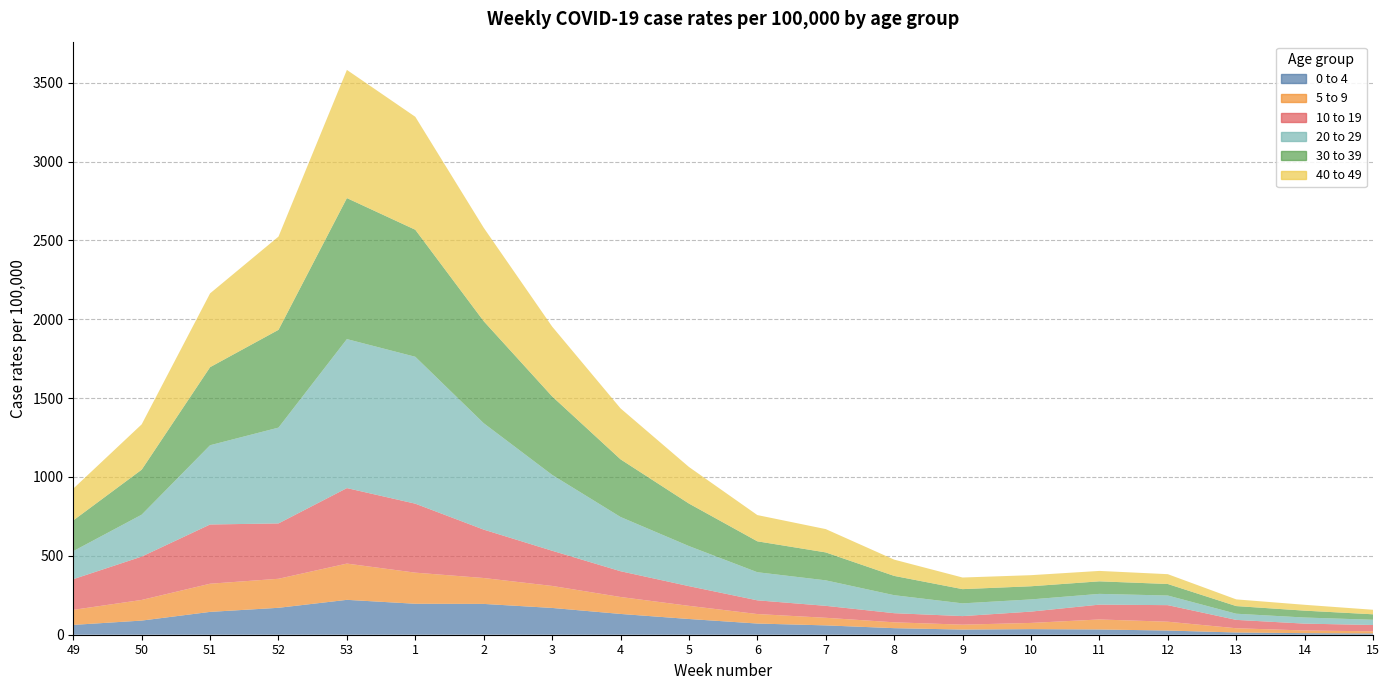

Reading left to right, what are all the values shown in this chart?

0 to 4: 62.3	89.6	144.8	170.7	221.1	196.3	195.3	169.8	131.8	99.7	70.9	59.2	41.6	32.6	35.4	33.2	26.5	14.1	10.1	8.3
5 to 9: 95.3	130.9	178.6	184.1	229.9	197.3	164.2	139.5	107.5	83.4	60.3	48.2	37.1	31.2	39.4	63.5	56.0	26.9	16.9	13.3
10 to 19: 194.5	274.9	375.6	350.9	478.6	437.3	306.9	223.2	163.4	124.9	86.9	75.8	57.9	54.3	71.8	94.1	105.0	53.1	43.4	40.1
20 to 29: 177.7	265.7	502.5	607.5	944.6	931.3	674.6	481.0	343.8	254.1	178.2	161.7	114.0	80.7	77.3	68.2	61.0	39.0	38.7	33.2
30 to 39: 194.9	285.3	494.9	620.0	894.1	805.4	646.8	497.6	365.6	269.6	196.0	177.0	122.4	90.3	83.4	79.5	73.1	48.5	43.6	34.6
40 to 49: 201.4	287.4	467.9	591.2	812.6	716.1	592.4	442.7	323.0	232.0	166.3	147.8	103.1	73.6	70.3	66.0	62.2	42.4	37.1	28.8